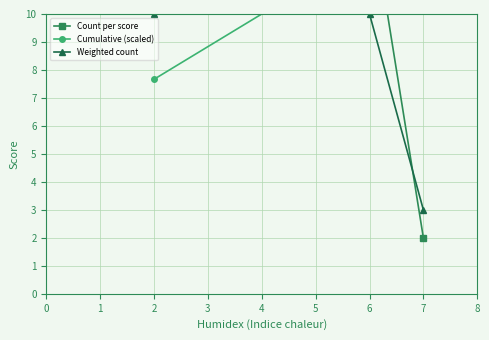

How many lines are shown in the chart?

3